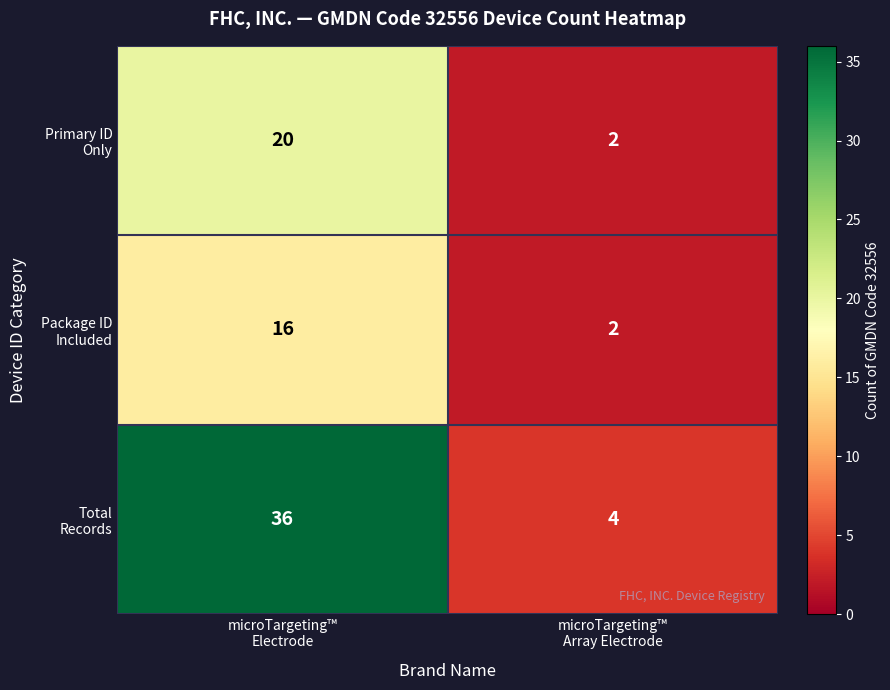

What is the greatest value displayed?

36